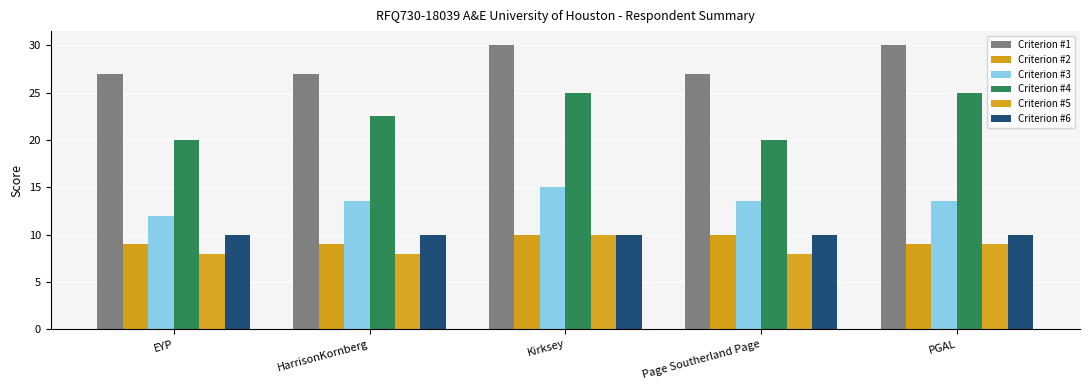

How many Criterion #3 values are between 13 and 14?

3